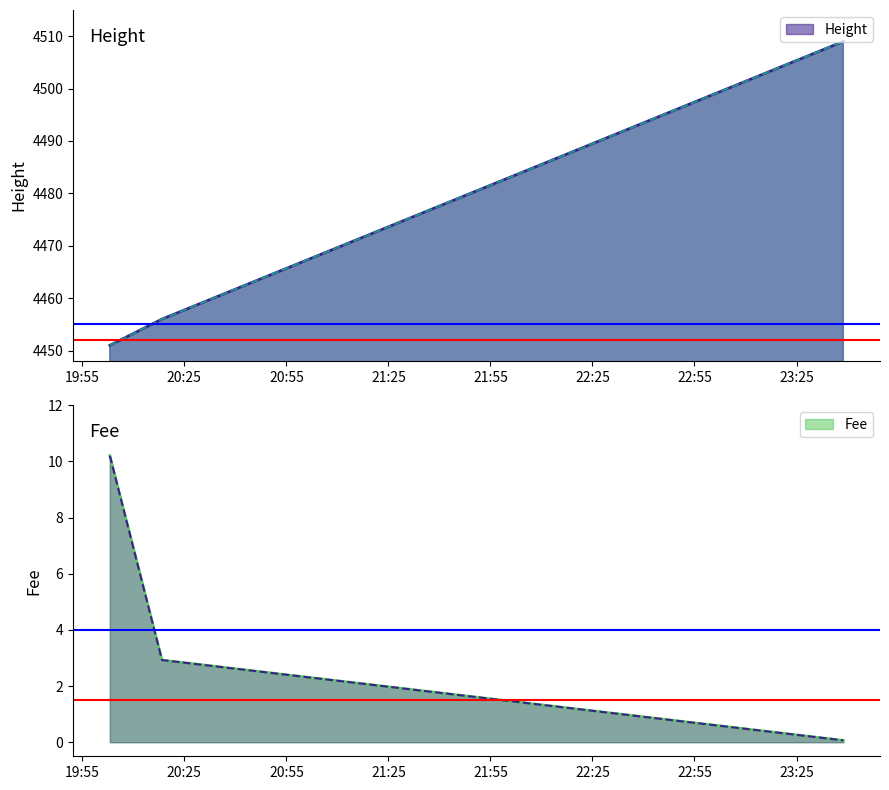

What is the maximum value for Height?

4509.0